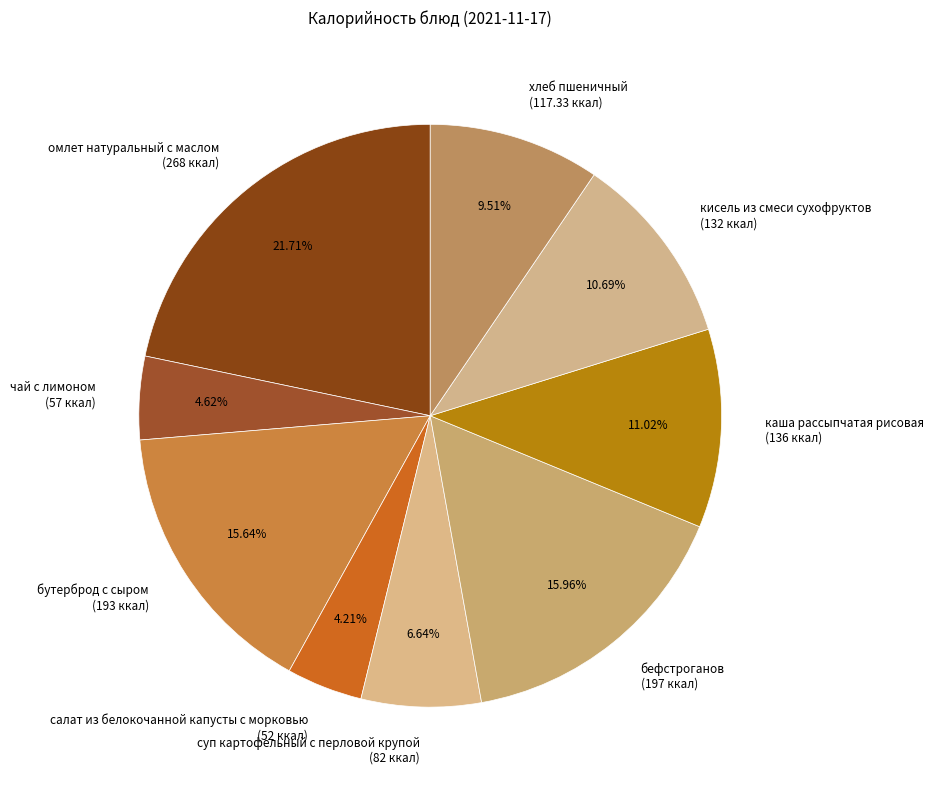

How many slices are in this pie chart?

9